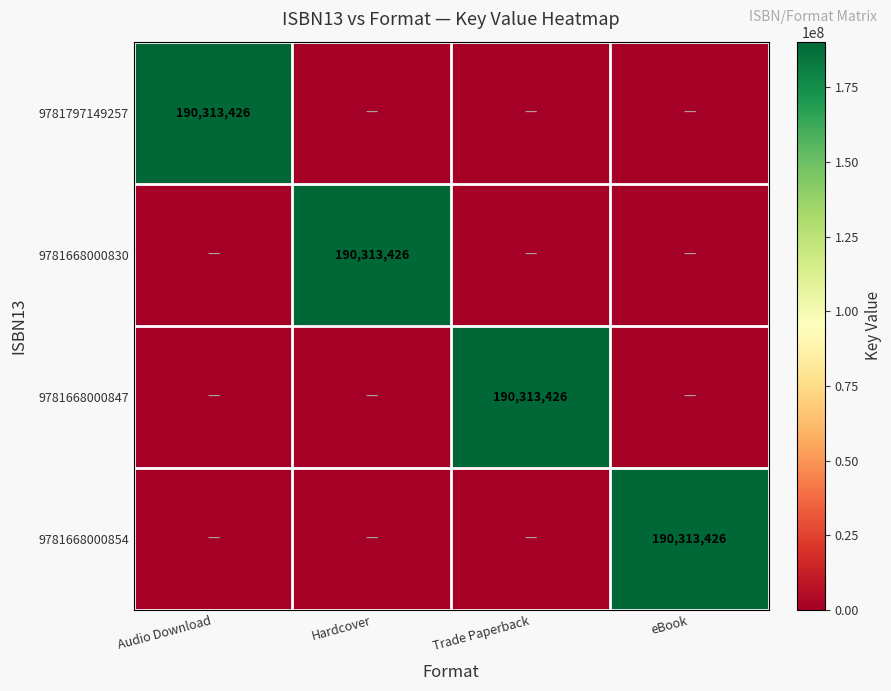

True or false: 9781797149257 has a value of 190313426 at Audio Download.

True